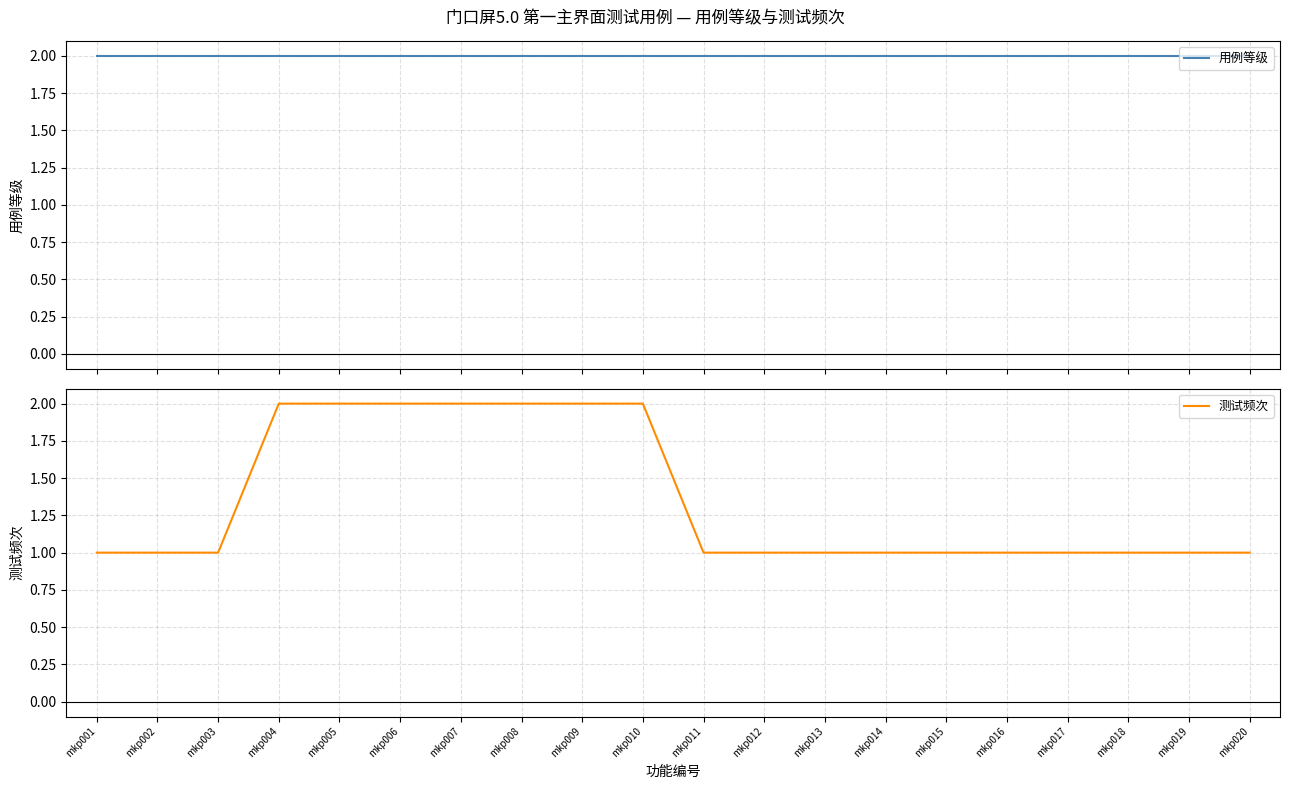

Read the 测试频次 value at mkp007.

2